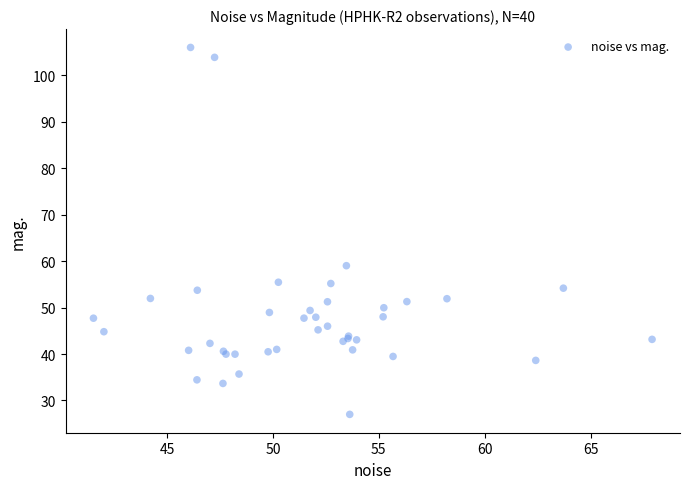

What Y value in the scatter plot is closest to 66?

59.0